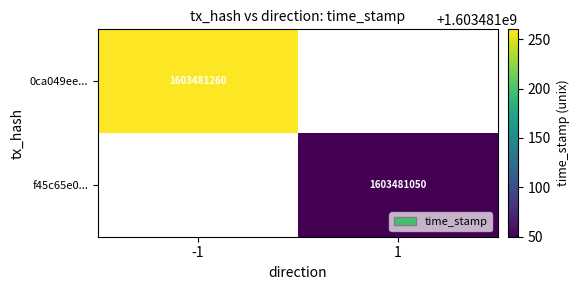

The value of 0ca049ee... at -1 is 1603481260. True or false?

True